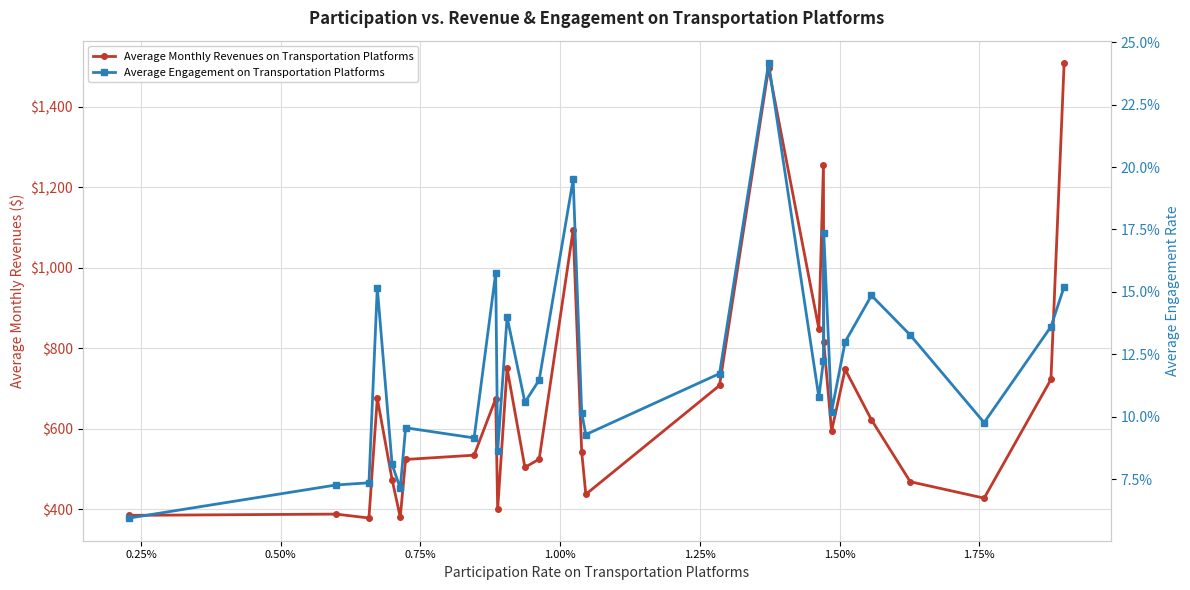

True or false: Average Engagement on Transportation Platforms and Average Monthly Revenues on Transportation Platforms intersect in this chart.

False